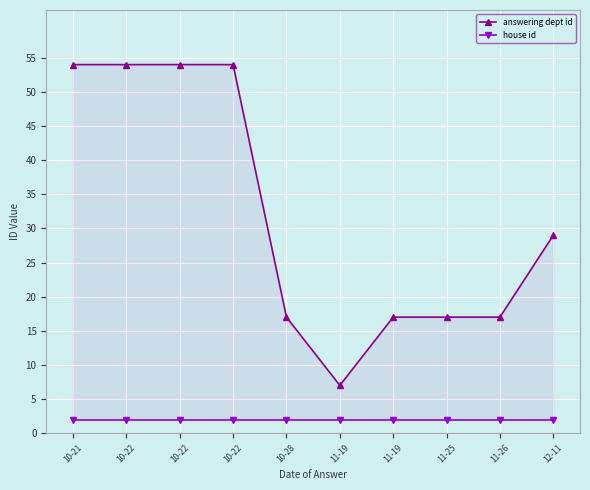

Which series has the widest spread of values?

answering dept id